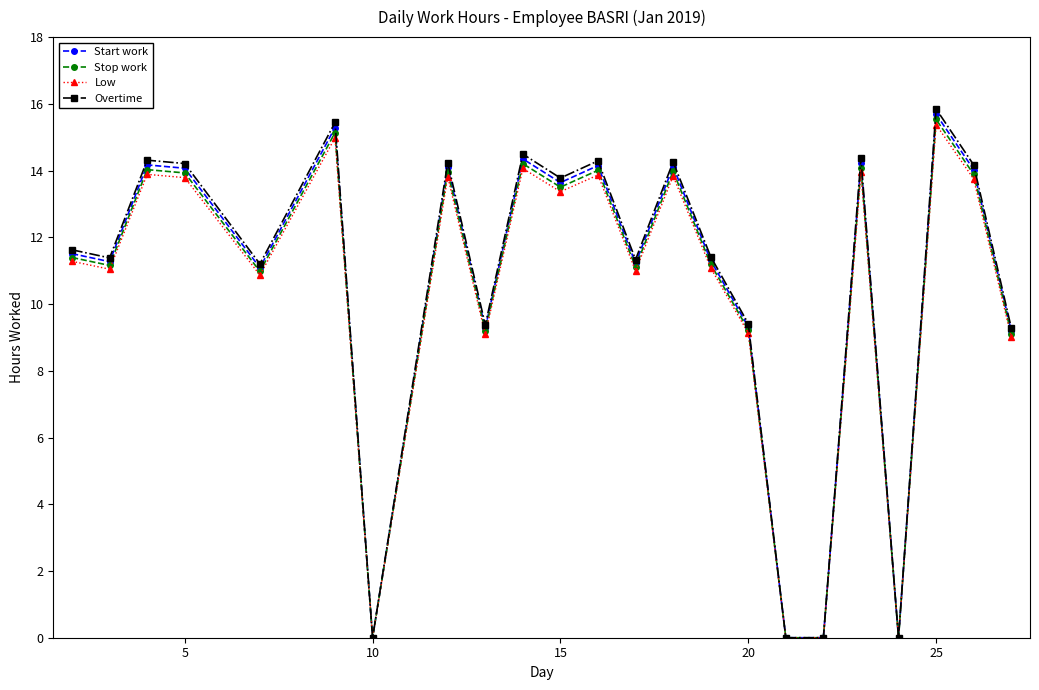

Which series has the widest spread of values?

Overtime